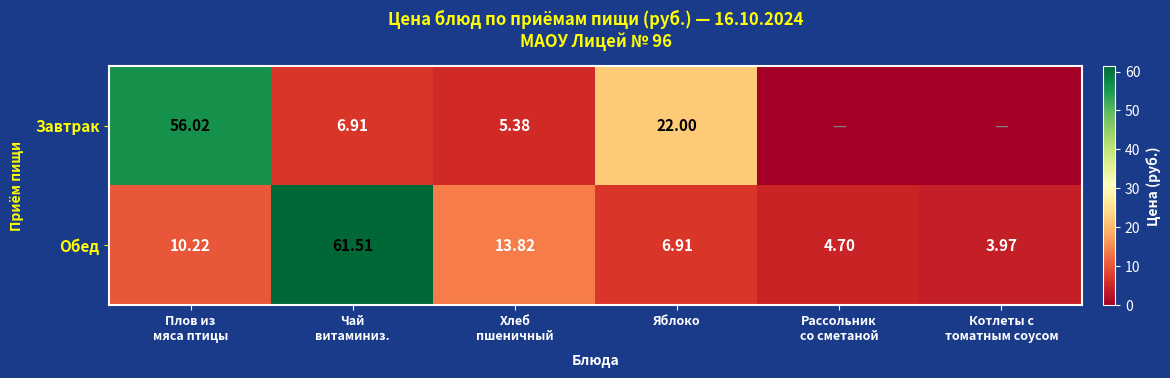

How many data points in Обед are above 10?

3